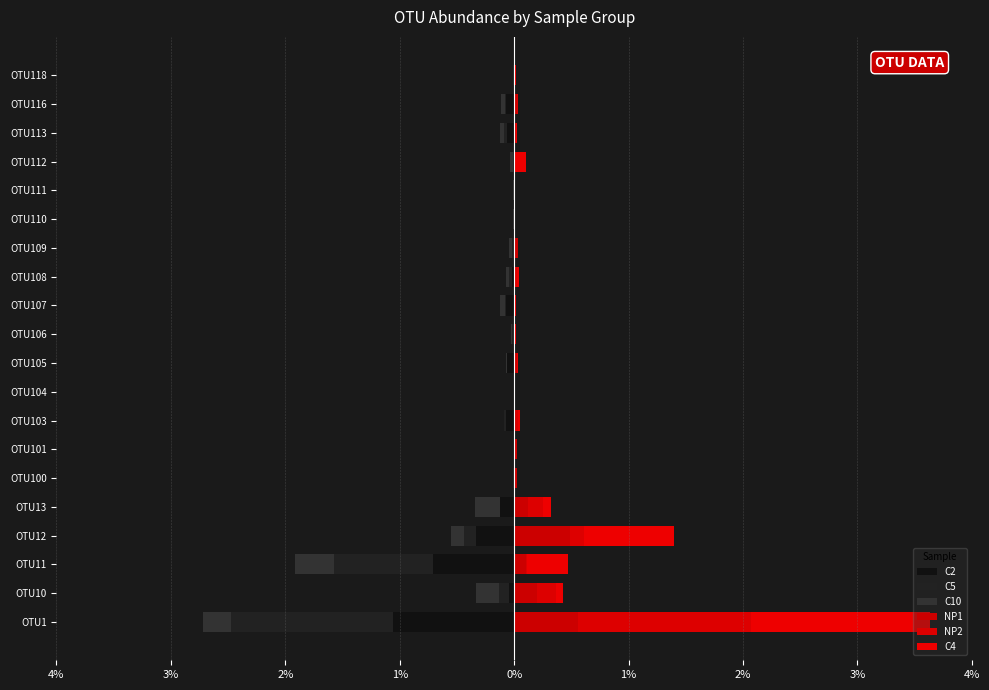

At 3%, list the series in order from largest to smallest.

NP1, NP2, C4, C2, C5, C10